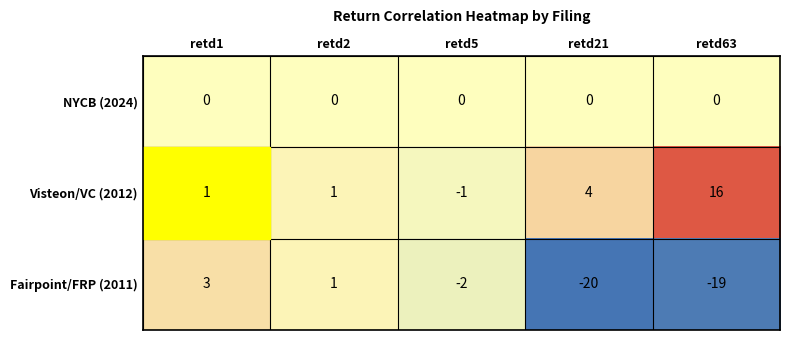

What is the difference between the highest and lowest values at retd2?

1